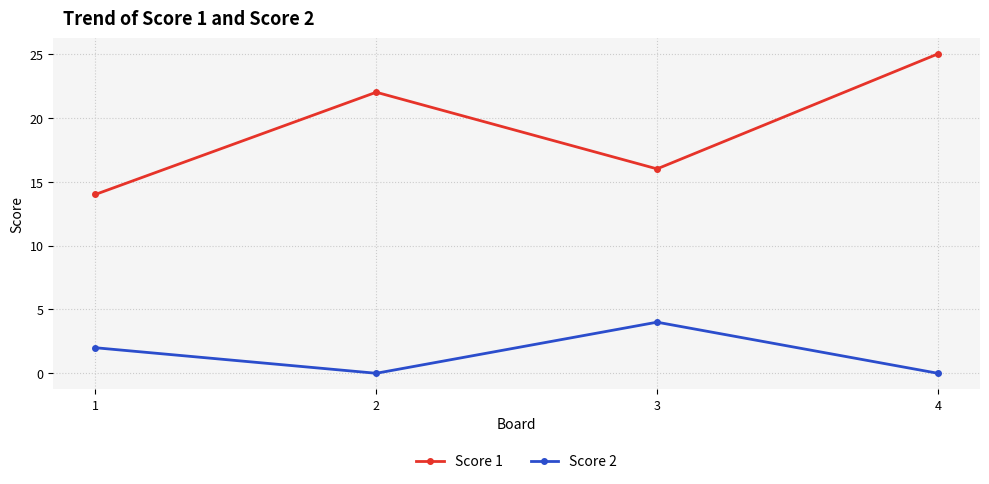

What is the difference between the highest and lowest values at 2?

22